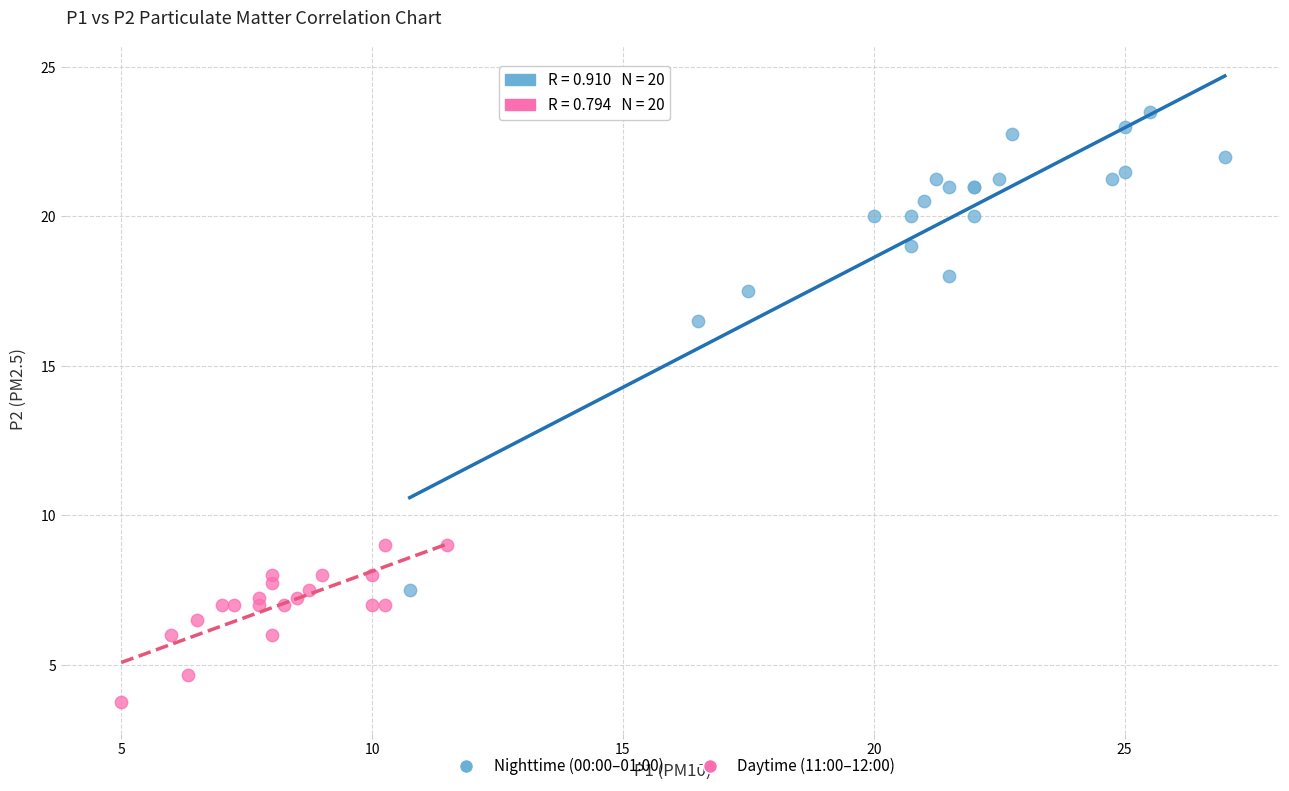

Which series reaches the minimum Y coordinate?

Daytime (11:00–12:00)